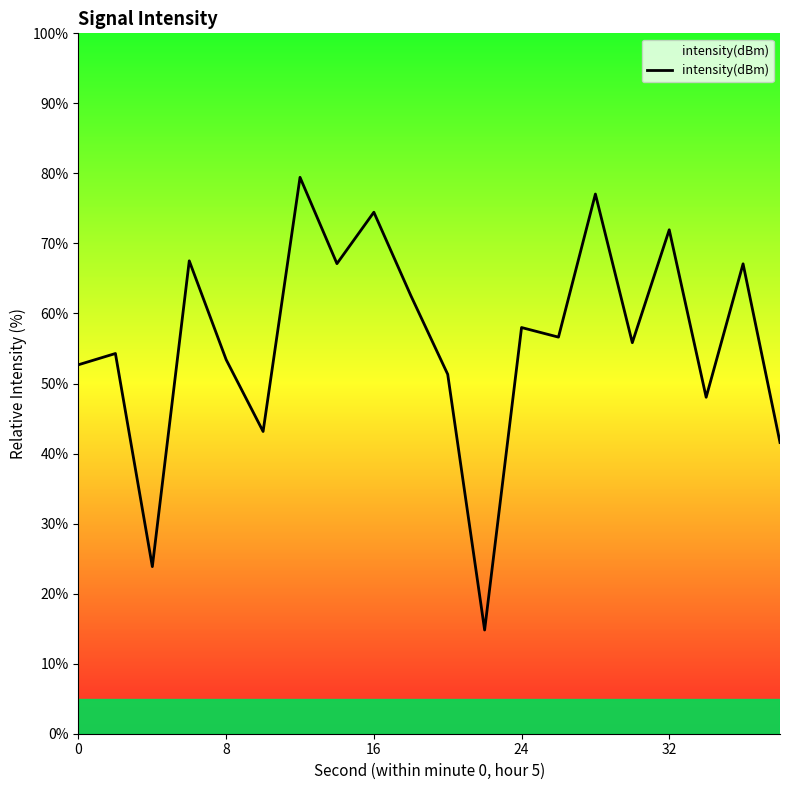

Does the chart have visible grid lines?

No